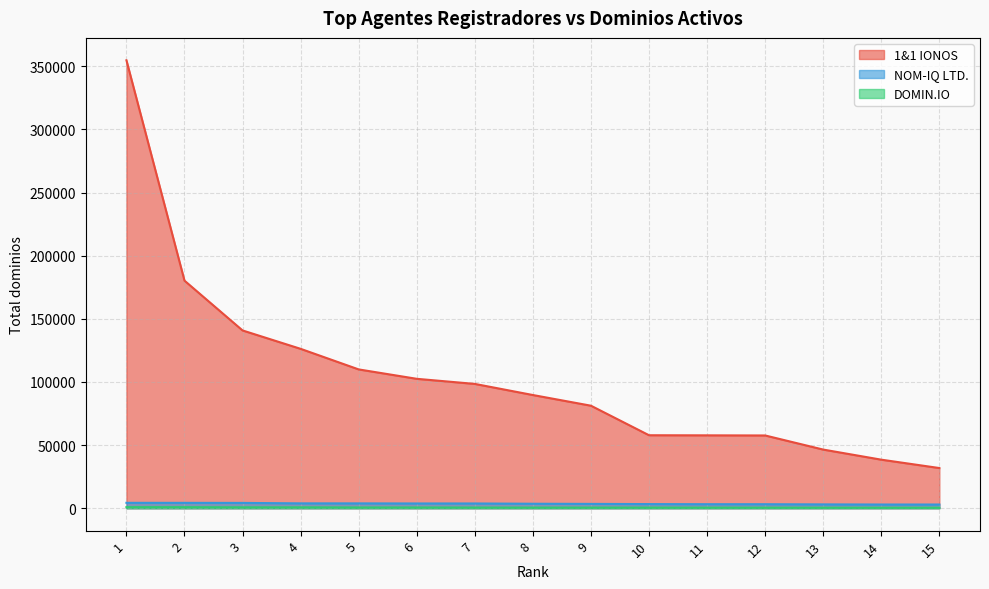

True or false: NOM-IQ LTD. and 1&1 IONOS cross at least once.

False